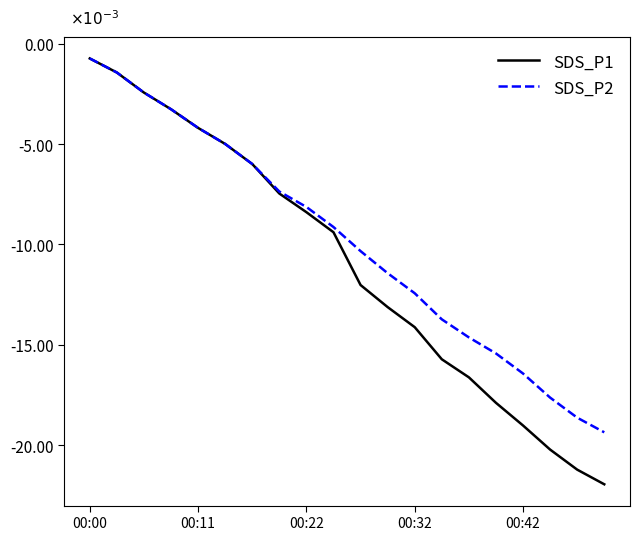

Does the chart display data point markers on the line(s)?

No